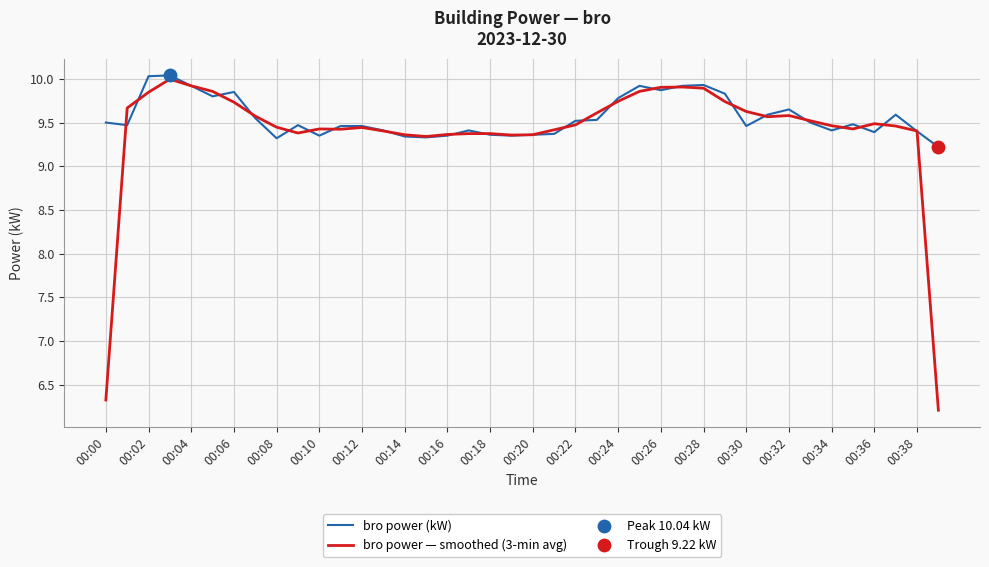

Which series has the largest total across all categories?

bro power (kW)